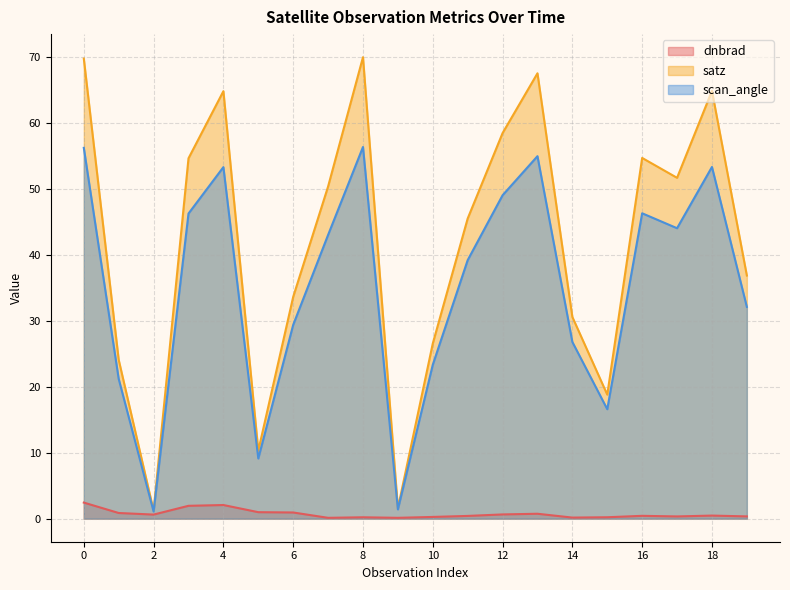

Is it true that dnbrad equals 0.5 at 17?

False